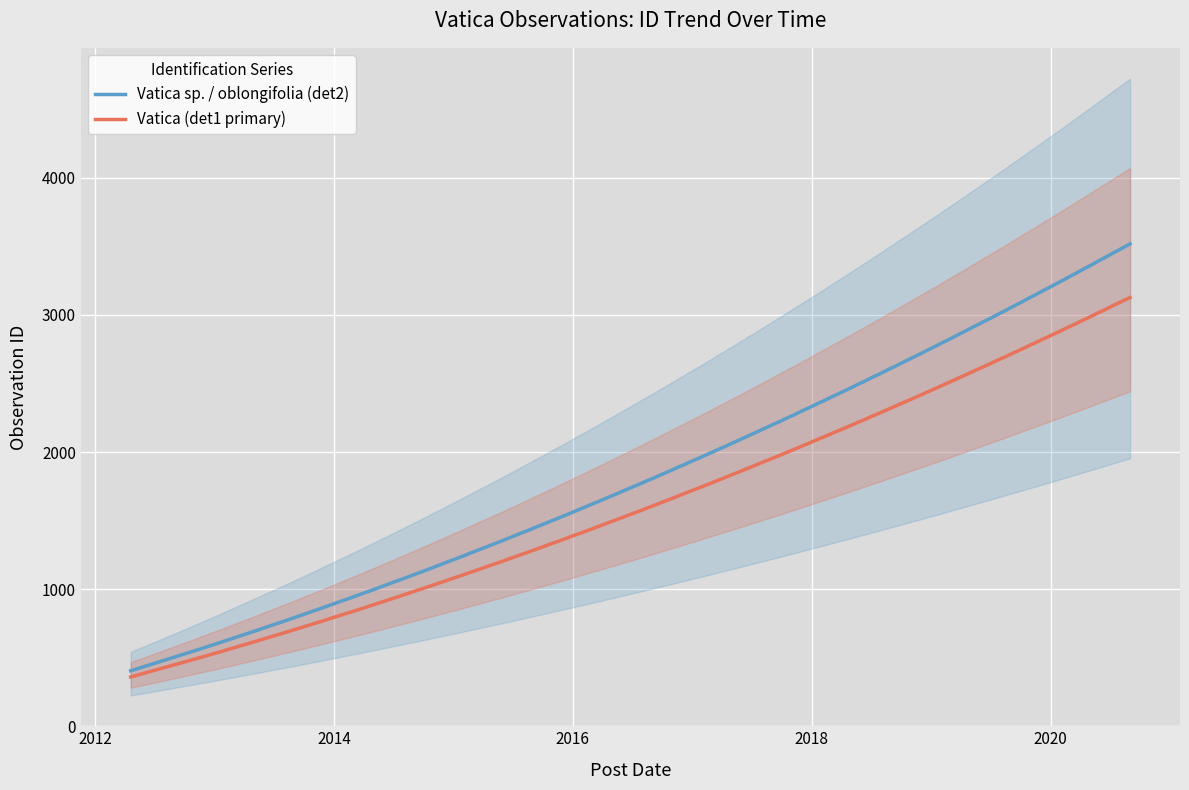

Rank the categories by value from lowest to highest.

2012-04-19, 2013-06-10, 2014-02-14, 2015-08-12, 2015-11-07, 2016-03-07, 2017-10-02, 2018-10-10, 2020-08-31